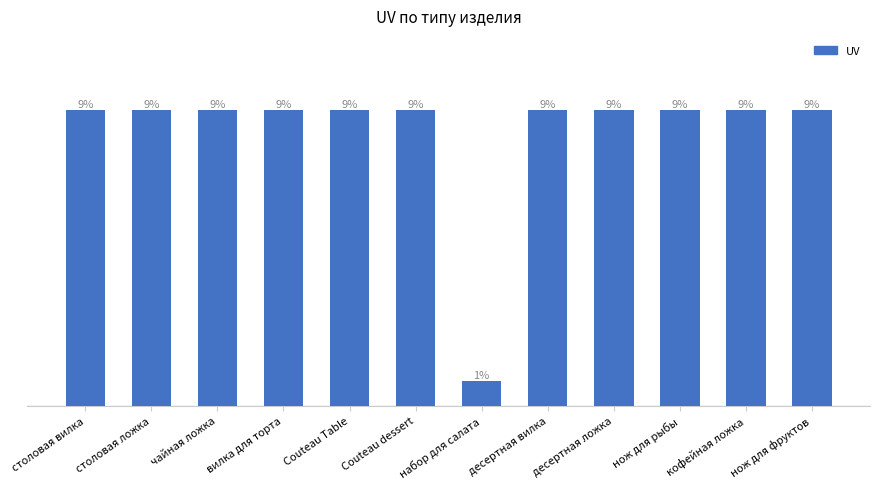

Is it true that the value at чайная ложка is 4?

False